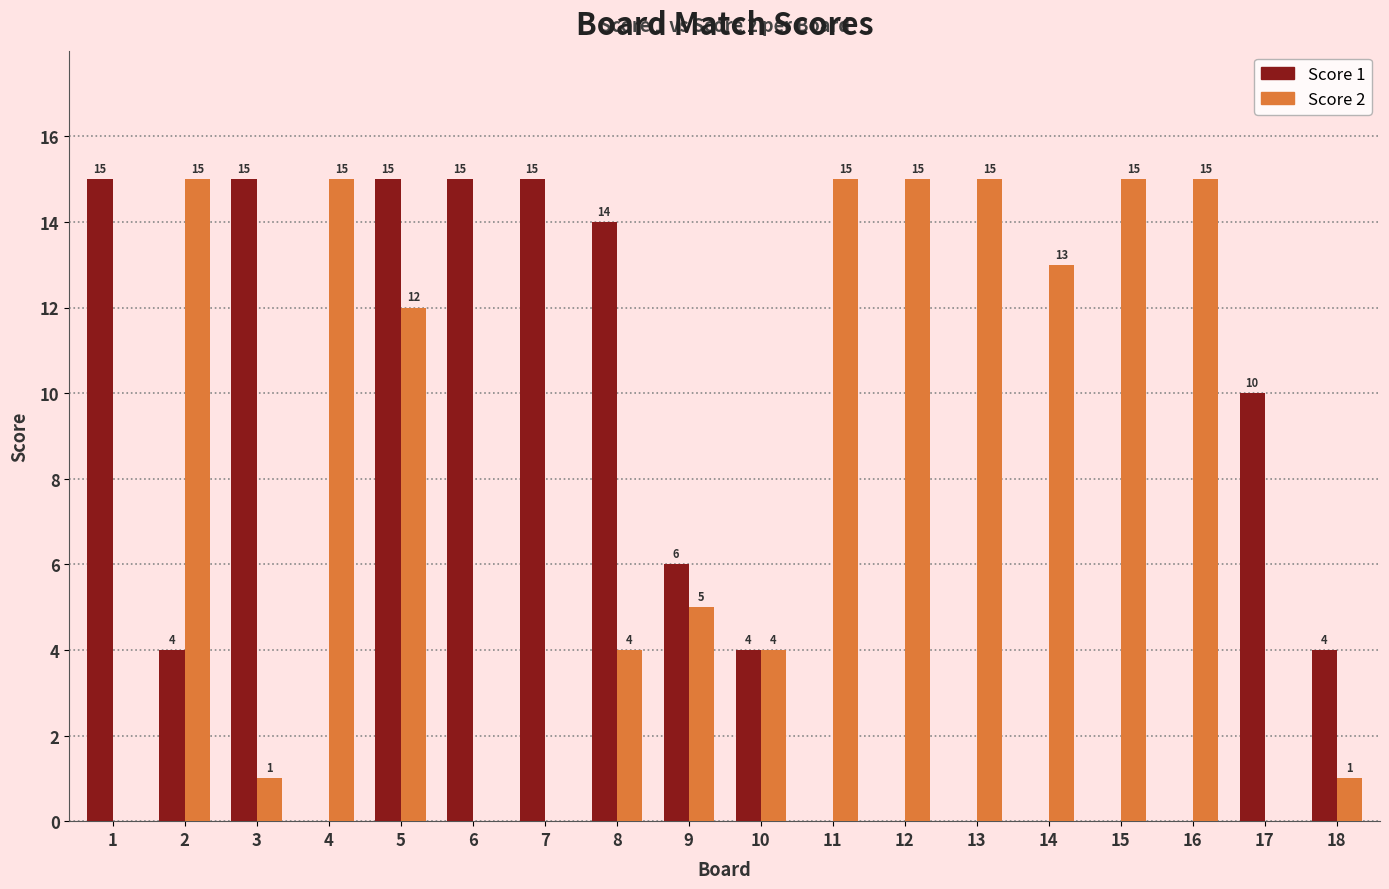

What is the sum of the Score 2 values at 16 and 7?

15